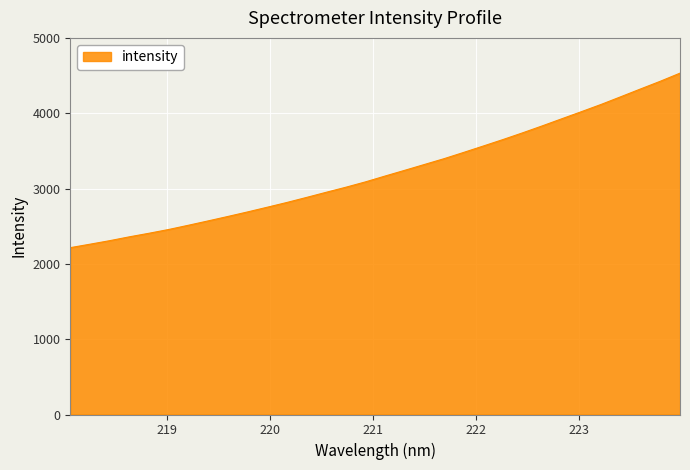

What is the maximum value shown in the chart?

4532.0